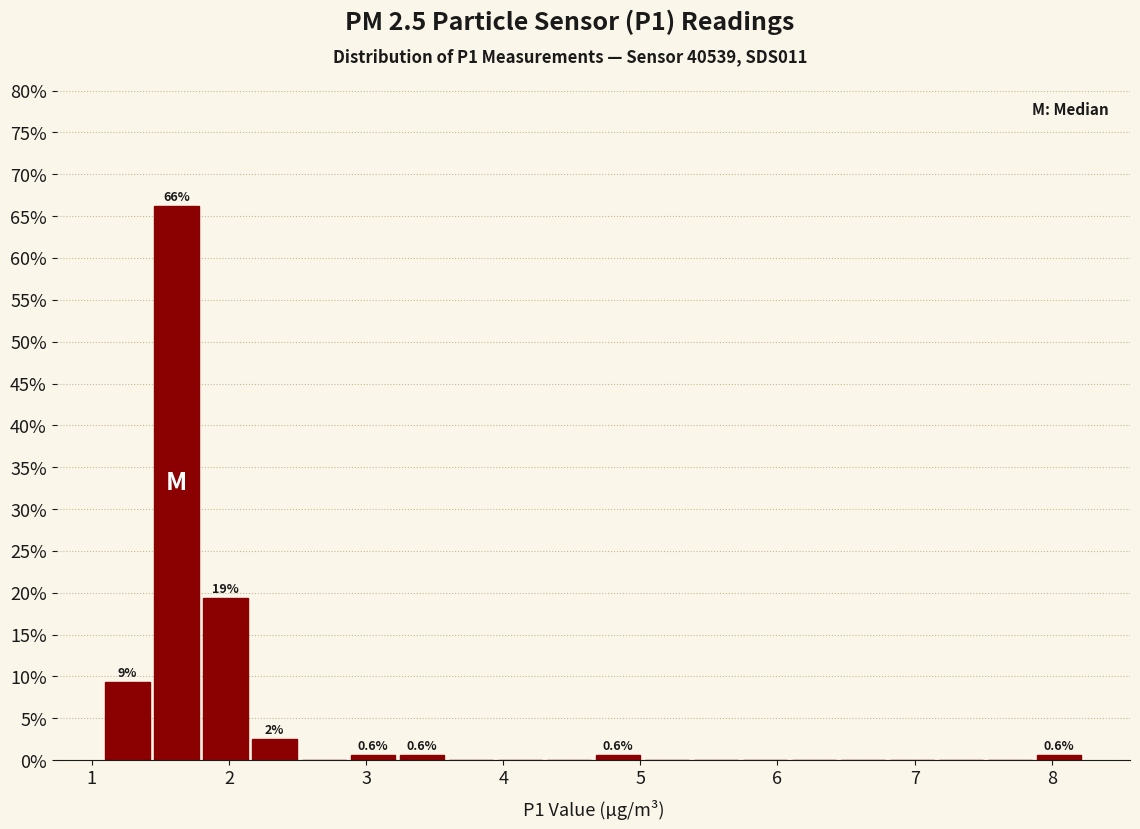

Around what value on the x-axis is the tallest bar? Give the approximate position of its centre, as read against the axis.

1.6